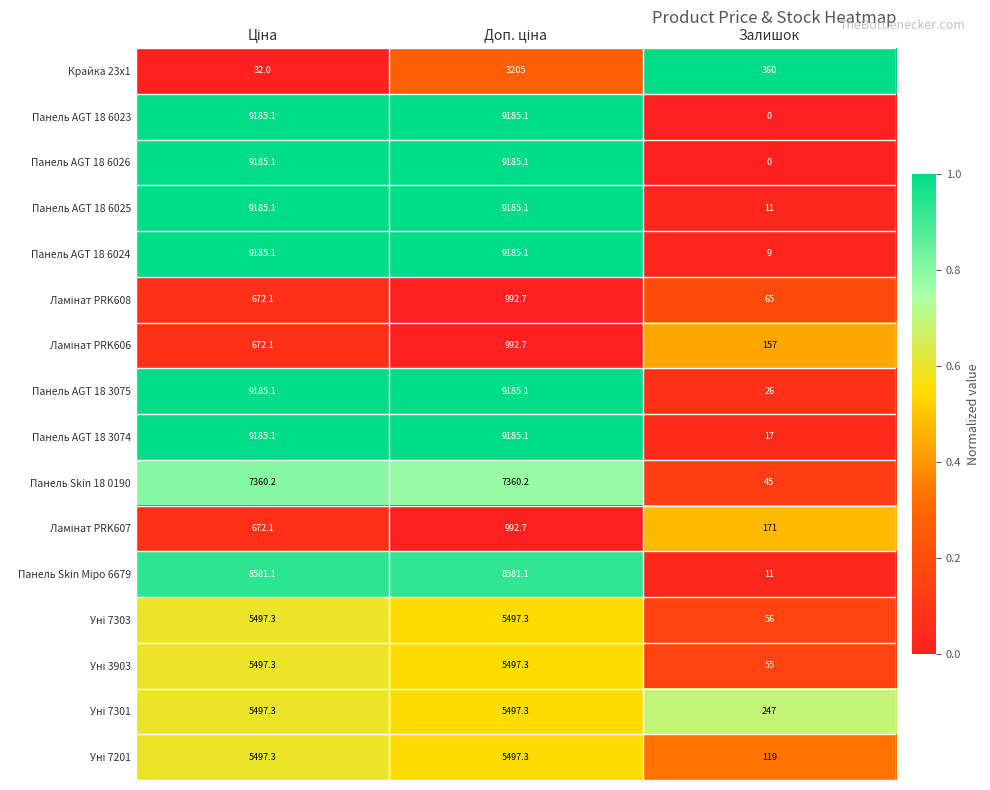

Which series has the largest total across all categories?

Панель AGT 18 3075